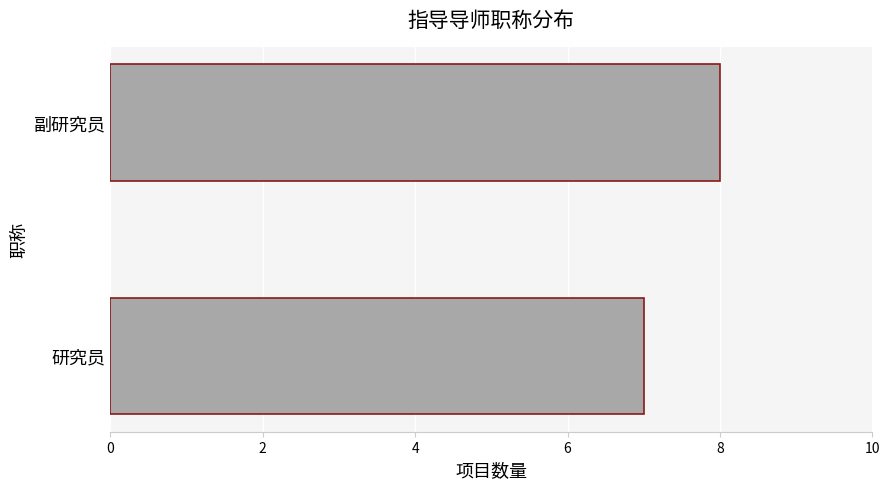

The value at 研究员 is 7. True or false?

True